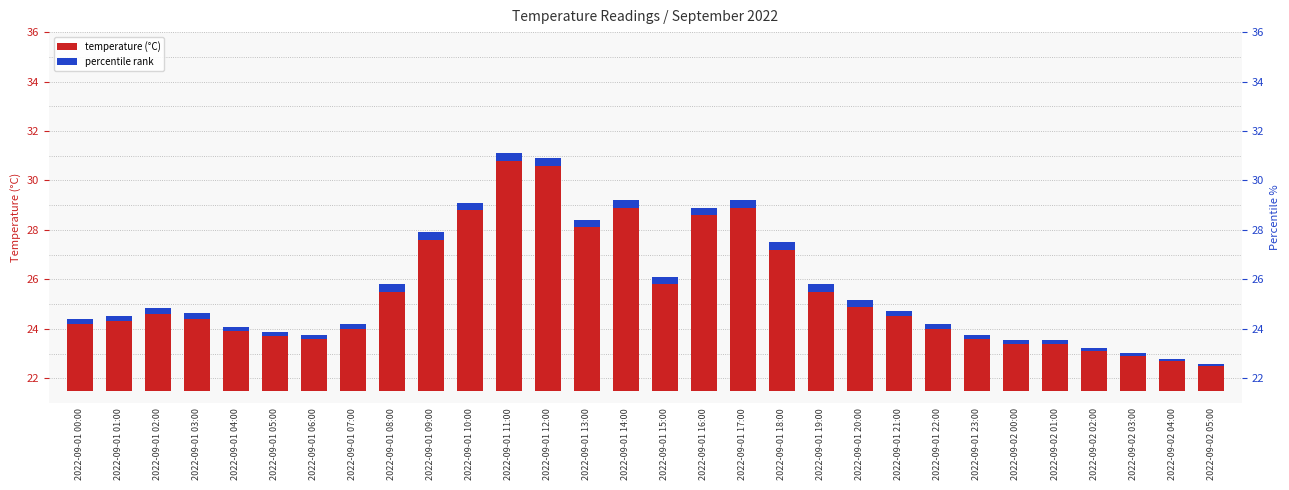

List the labels in order of percentile rank value, smallest first.

2022-09-02 05:00, 2022-09-02 04:00, 2022-09-02 03:00, 2022-09-02 02:00, 2022-09-02 00:00, 2022-09-02 01:00, 2022-09-01 06:00, 2022-09-01 23:00, 2022-09-01 05:00, 2022-09-01 04:00, 2022-09-01 07:00, 2022-09-01 22:00, 2022-09-01 00:00, 2022-09-01 01:00, 2022-09-01 03:00, 2022-09-01 21:00, 2022-09-01 02:00, 2022-09-01 20:00, 2022-09-01 08:00, 2022-09-01 09:00, 2022-09-01 10:00, 2022-09-01 11:00, 2022-09-01 12:00, 2022-09-01 13:00, 2022-09-01 14:00, 2022-09-01 15:00, 2022-09-01 16:00, 2022-09-01 17:00, 2022-09-01 18:00, 2022-09-01 19:00